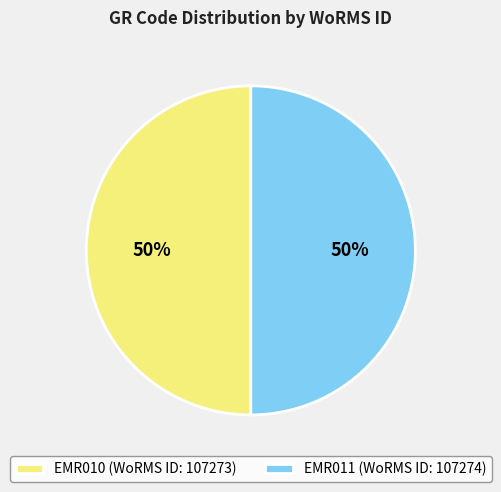

Combined, do EMR010 and EMR011 account for over 50%?

Yes